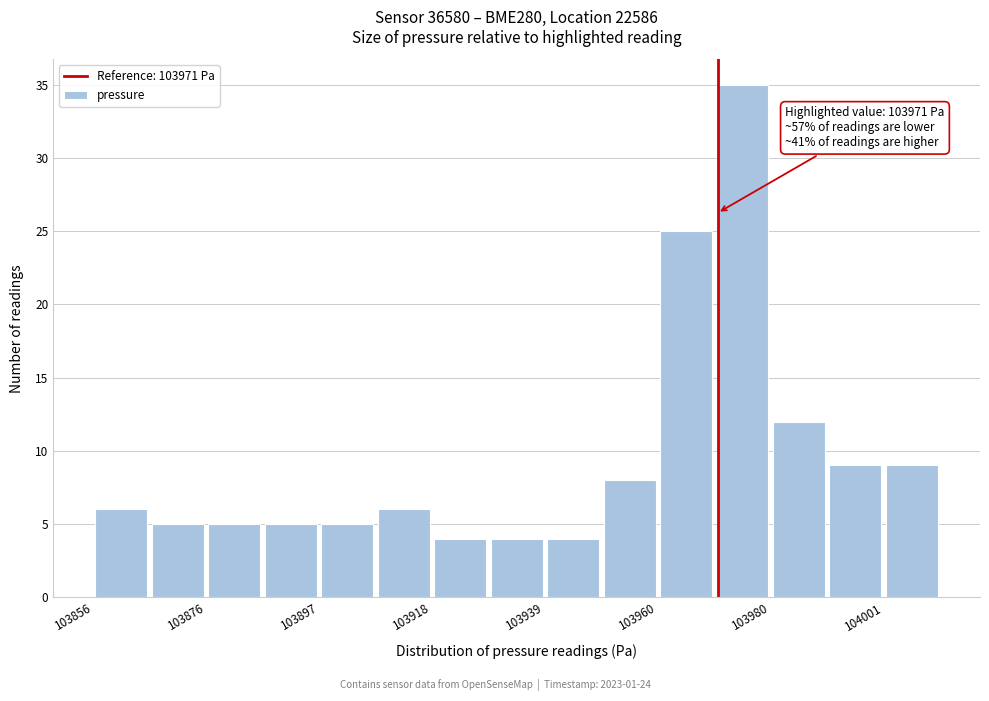

Read against the x-axis, roughly where is the centre of the tallest bar?

103975